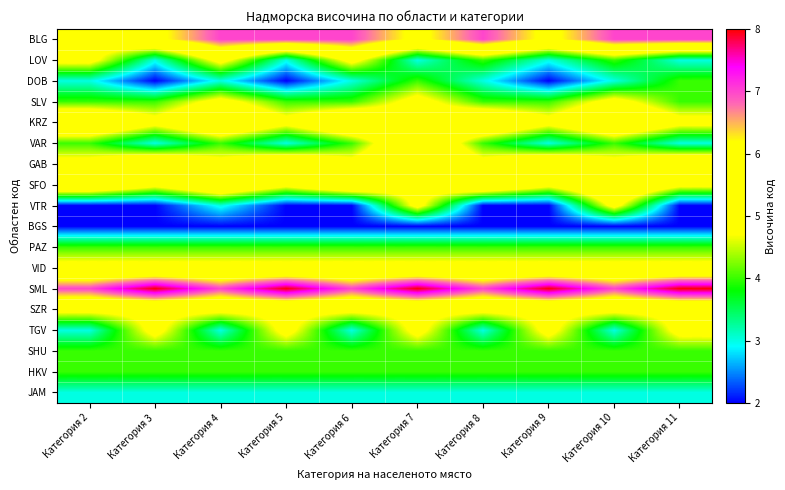

Reading left to right, list all the values displayed in this chart.

BLG: Категория 2=5	Категория 3=6	Категория 4=7	Категория 5=7	Категория 6=7	Категория 7=6	Категория 8=7	Категория 9=6	Категория 10=7	Категория 11=7
LOV: Категория 2=5	Категория 3=3	Категория 4=5	Категория 5=3	Категория 6=5	Категория 7=3	Категория 8=4	Категория 9=3	Категория 10=4	Категория 11=3
DOB: Категория 2=3	Категория 3=2	Категория 4=3	Категория 5=2	Категория 6=3	Категория 7=4	Категория 8=3	Категория 9=2	Категория 10=3	Категория 11=4
SLV: Категория 2=4	Категория 3=4	Категория 4=5	Категория 5=4	Категория 6=4	Категория 7=5	Категория 8=4	Категория 9=4	Категория 10=5	Категория 11=4
KRZ: Категория 2=6	Категория 3=5	Категория 4=6	Категория 5=5	Категория 6=6	Категория 7=5	Категория 8=6	Категория 9=5	Категория 10=6	Категория 11=5
VAR: Категория 2=4	Категория 3=3	Категория 4=4	Категория 5=3	Категория 6=4	Категория 7=6	Категория 8=4	Категория 9=3	Категория 10=4	Категория 11=3
GAB: Категория 2=5	Категория 3=6	Категория 4=5	Категория 5=6	Категория 6=5	Категория 7=6	Категория 8=5	Категория 9=6	Категория 10=5	Категория 11=6
SFO: Категория 2=6	Категория 3=5	Категория 4=6	Категория 5=5	Категория 6=6	Категория 7=5	Категория 8=6	Категория 9=5	Категория 10=6	Категория 11=5
VTR: Категория 2=2	Категория 3=2	Категория 4=3	Категория 5=2	Категория 6=2	Категория 7=5	Категория 8=2	Категория 9=2	Категория 10=5	Категория 11=2
BGS: Категория 2=2	Категория 3=2	Категория 4=2	Категория 5=2	Категория 6=2	Категория 7=2	Категория 8=2	Категория 9=2	Категория 10=2	Категория 11=2
PAZ: Категория 2=4	Категория 3=4	Категория 4=4	Категория 5=4	Категория 6=4	Категория 7=4	Категория 8=4	Категория 9=4	Категория 10=4	Категория 11=4
VID: Категория 2=5	Категория 3=5	Категория 4=5	Категория 5=5	Категория 6=5	Категория 7=5	Категория 8=5	Категория 9=5	Категория 10=5	Категория 11=5
SML: Категория 2=7	Категория 3=8	Категория 4=7	Категория 5=8	Категория 6=7	Категория 7=8	Категория 8=7	Категория 9=8	Категория 10=7	Категория 11=8
SZR: Категория 2=5	Категория 3=5	Категория 4=5	Категория 5=5	Категория 6=5	Категория 7=5	Категория 8=5	Категория 9=5	Категория 10=5	Категория 11=5
TGV: Категория 2=3	Категория 3=5	Категория 4=3	Категория 5=5	Категория 6=3	Категория 7=5	Категория 8=3	Категория 9=5	Категория 10=3	Категория 11=5
SHU: Категория 2=4	Категория 3=4	Категория 4=4	Категория 5=4	Категория 6=4	Категория 7=4	Категория 8=4	Категория 9=4	Категория 10=4	Категория 11=4
HKV: Категория 2=4	Категория 3=4	Категория 4=4	Категория 5=4	Категория 6=4	Категория 7=4	Категория 8=4	Категория 9=4	Категория 10=4	Категория 11=4
JAM: Категория 2=3	Категория 3=3	Категория 4=3	Категория 5=3	Категория 6=3	Категория 7=3	Категория 8=3	Категория 9=3	Категория 10=3	Категория 11=3